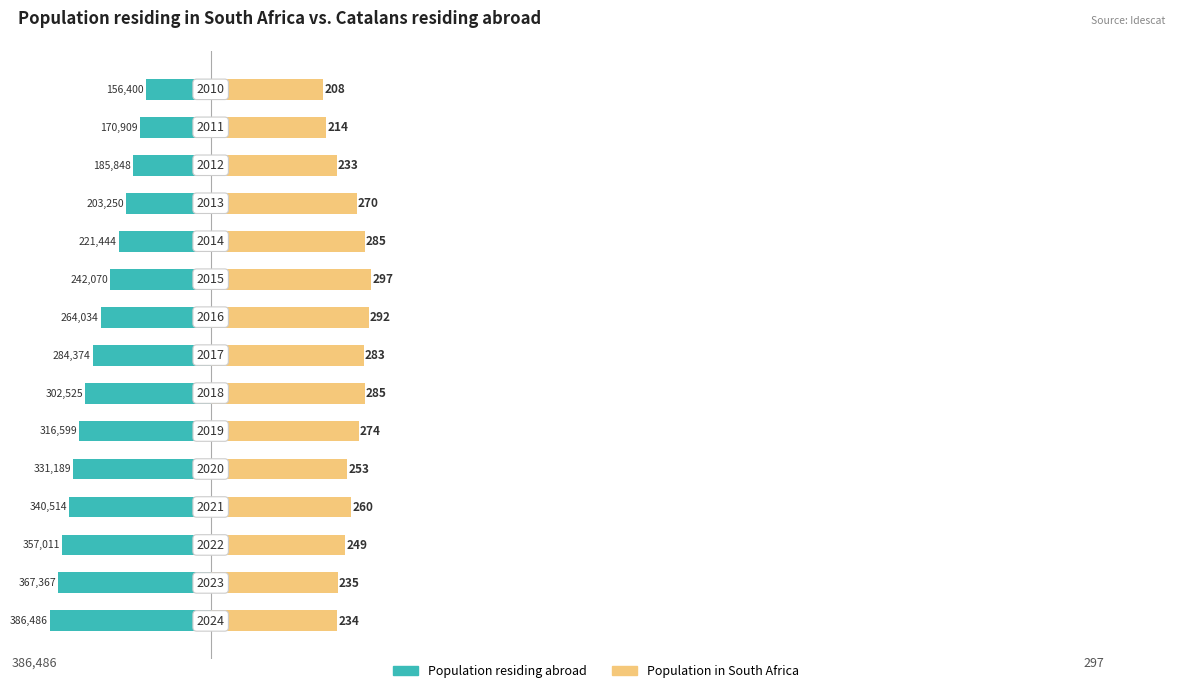

Which series has the largest range (max minus min)?

Population residing abroad